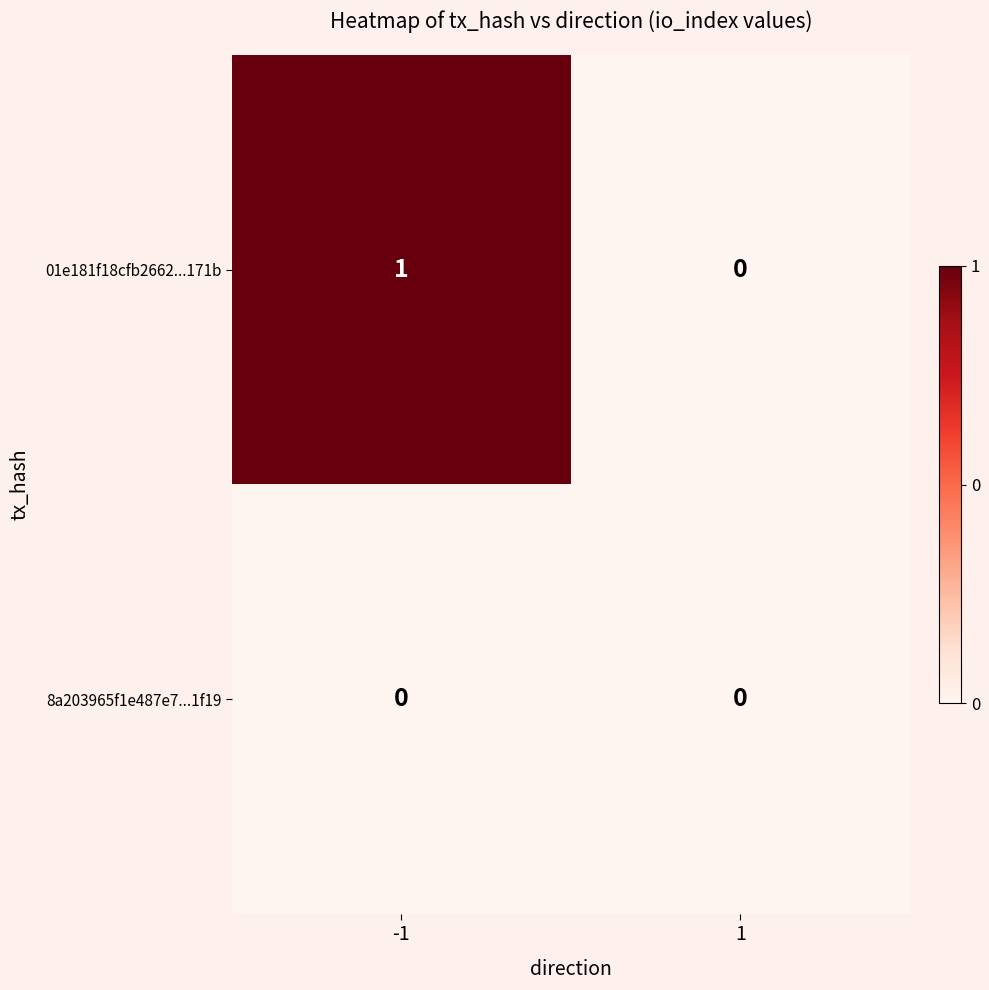

The value of 8a203965f1e487e7...1f19 at -1 is 0. True or false?

True